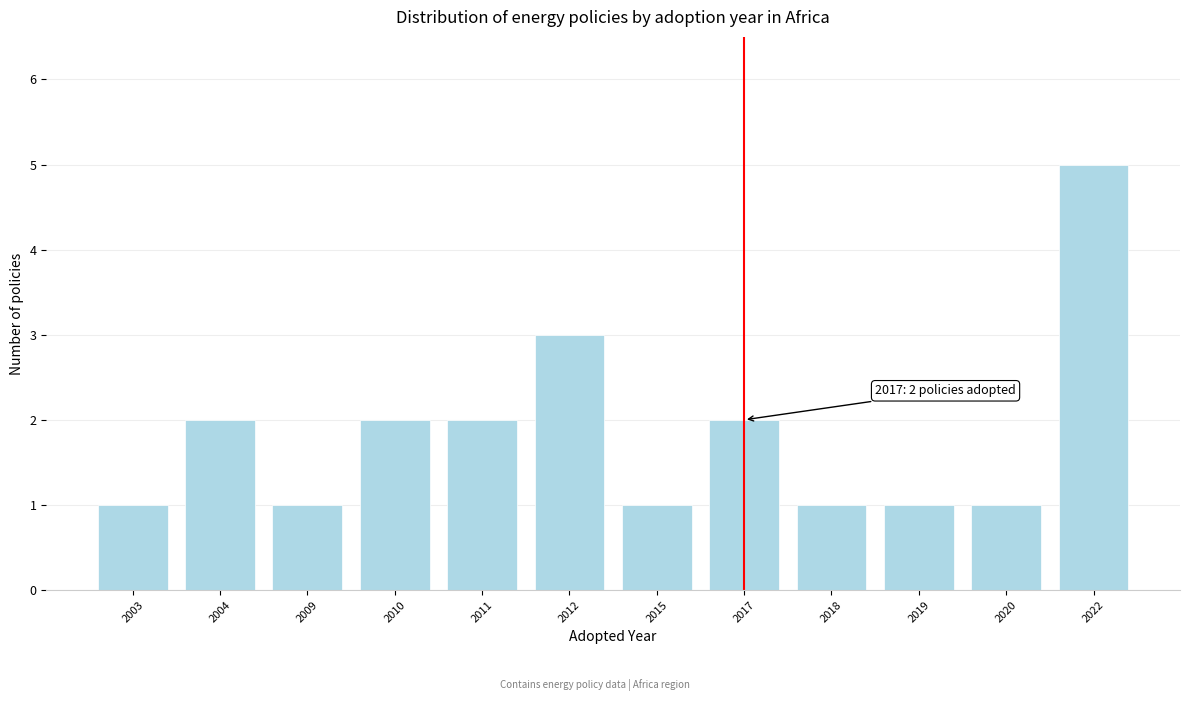

Reading right to left, extract all data points from this chart.

2022=5	2020=1	2019=1	2018=1	2017=2	2015=1	2012=3	2011=2	2010=2	2009=1	2004=2	2003=1